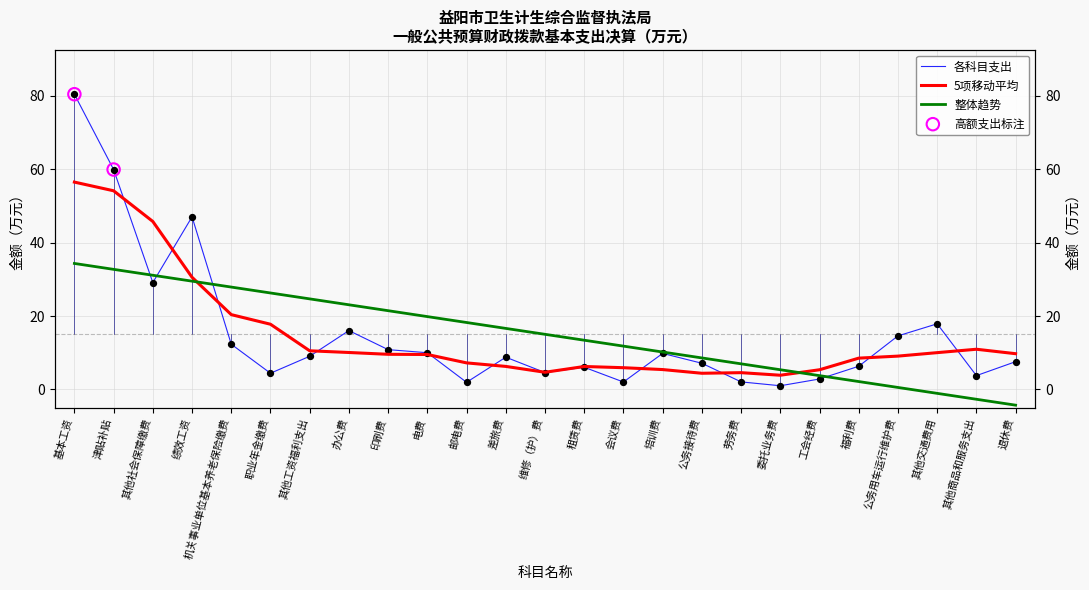

What is the change in value from 津贴补贴 to 其他商品和服务支出?

-56.2